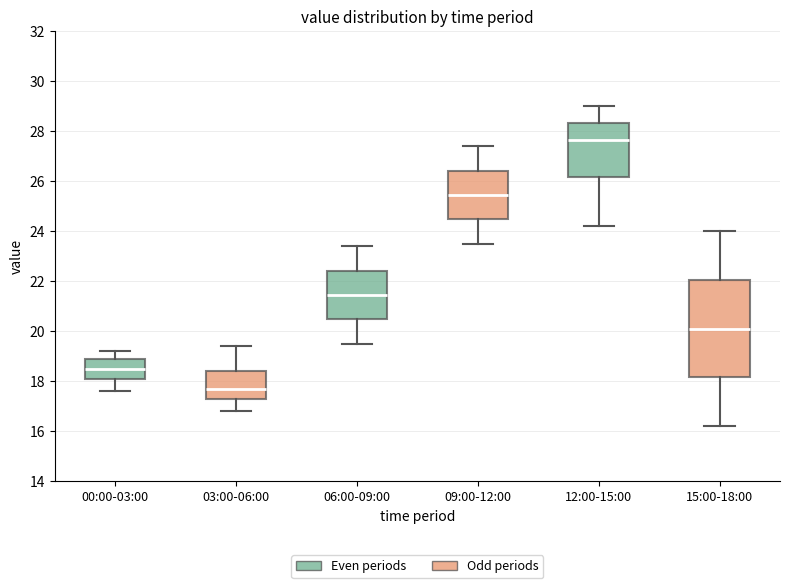

Reading left to right, read every box against the y-axis: the position of its median line, the range the box covers, and the ends of its whiskers. The values are not printed on the chart, so give them approximately, as read against the axis.

00:00-03:00: median 18.6, box 18.2 to 19.0, whiskers 17.6 to 19.2
03:00-06:00: median 17.8, box 17.2 to 18.4, whiskers 16.8 to 19.4
06:00-09:00: median 21.4, box 20.4 to 22.4, whiskers 19.6 to 23.4
09:00-12:00: median 25.4, box 24.4 to 26.4, whiskers 23.6 to 27.4
12:00-15:00: median 27.6, box 26.2 to 28.4, whiskers 24.2 to 29.0
15:00-18:00: median 20.2, box 18.2 to 22.0, whiskers 16.2 to 24.0